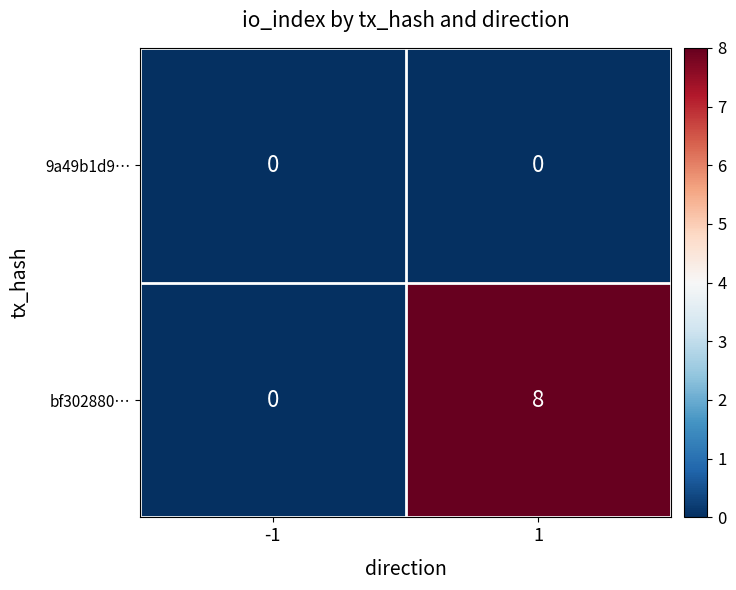

Count the number of categories in the chart.

2